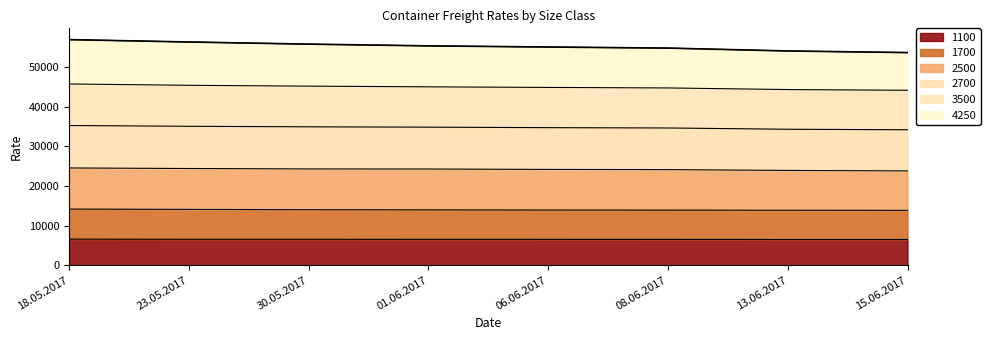

What is the total value across all series at 23.05.2017?

56301